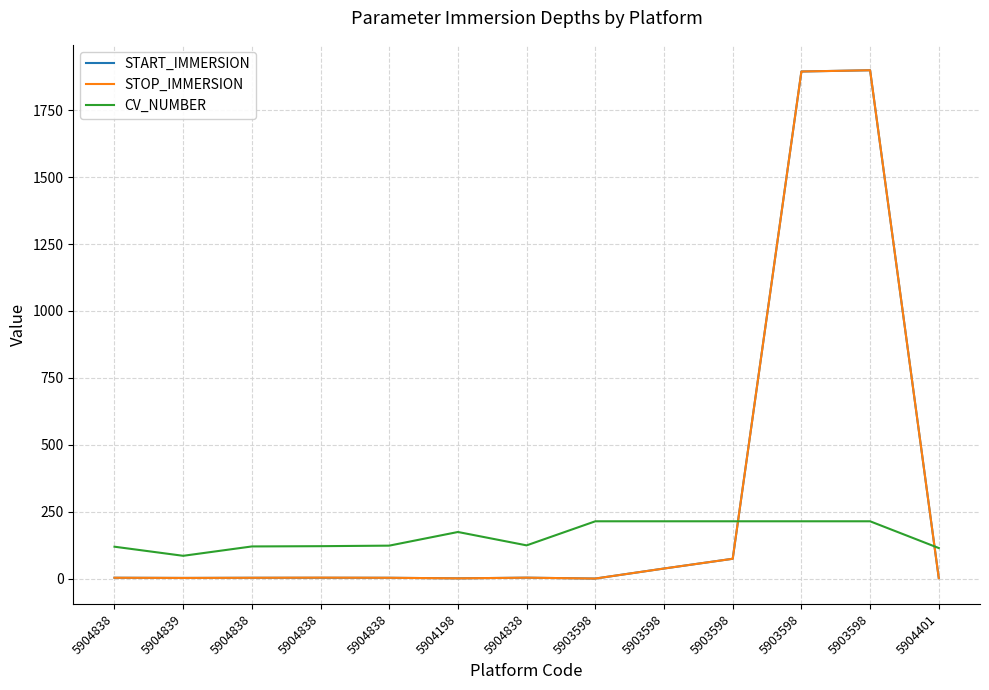

Does the chart have visible grid lines?

Yes